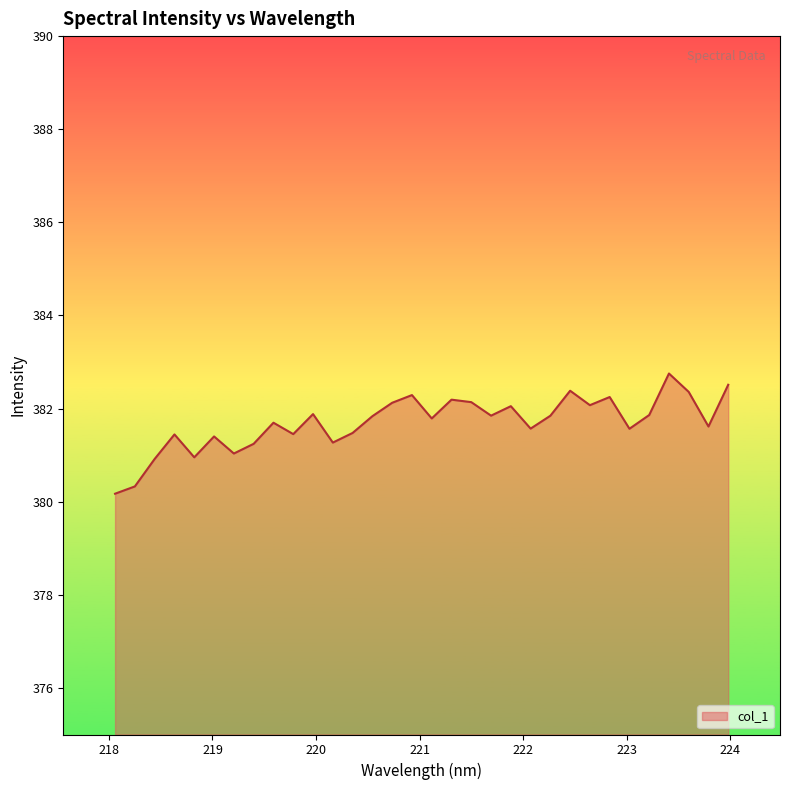

How many lines are shown in the chart?

1